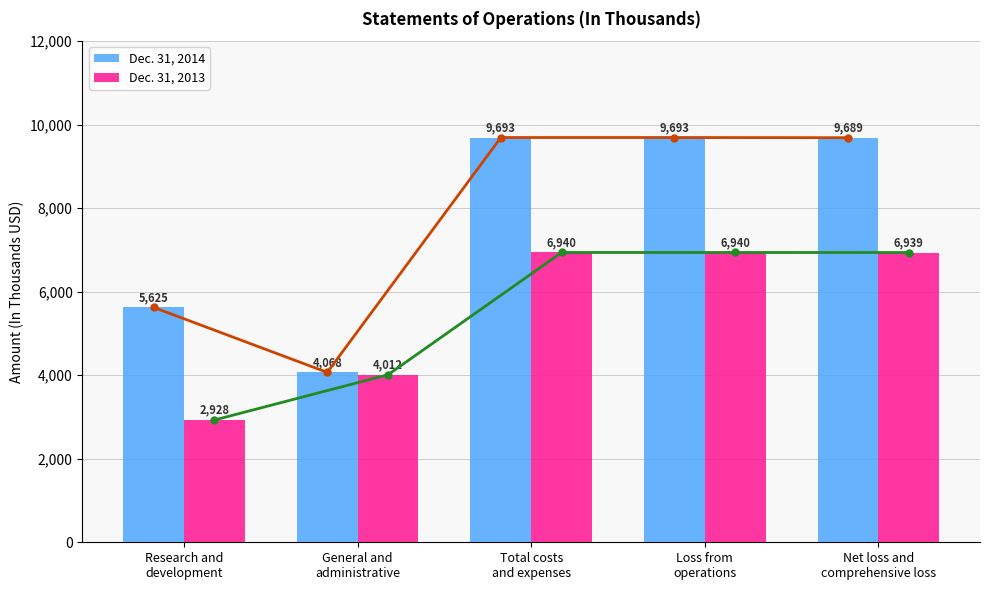

Reading left to right, extract all data points from this chart.

Dec. 31, 2014: 5625	4068	9693	9693	9689
Dec. 31, 2013: 2928	4012	6940	6940	6939